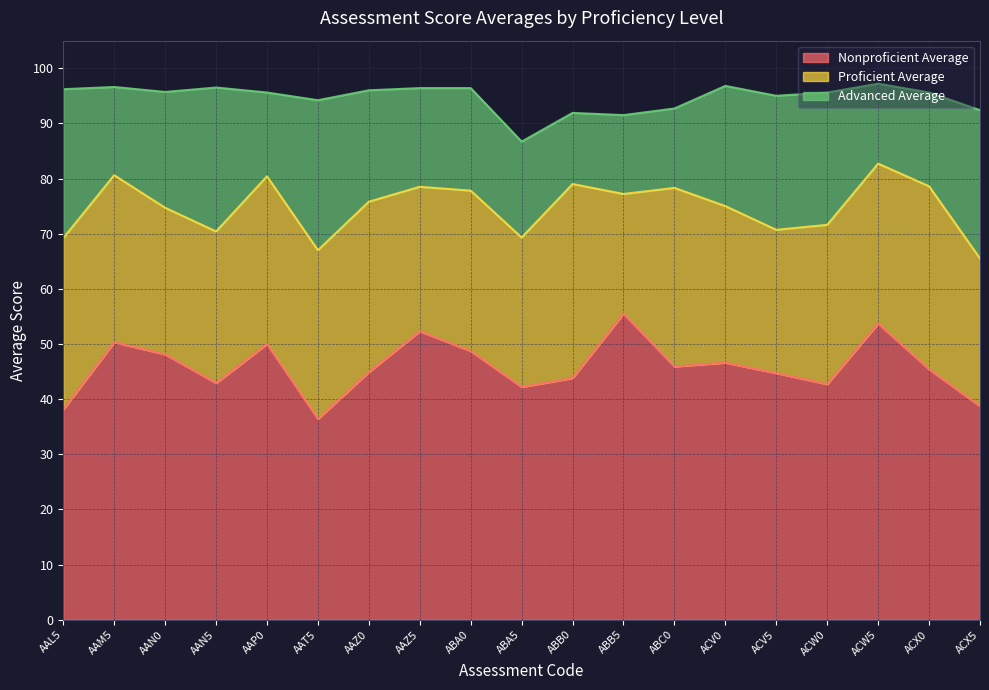

What is the value of the Proficient Average point at the 2nd from the left?

80.6